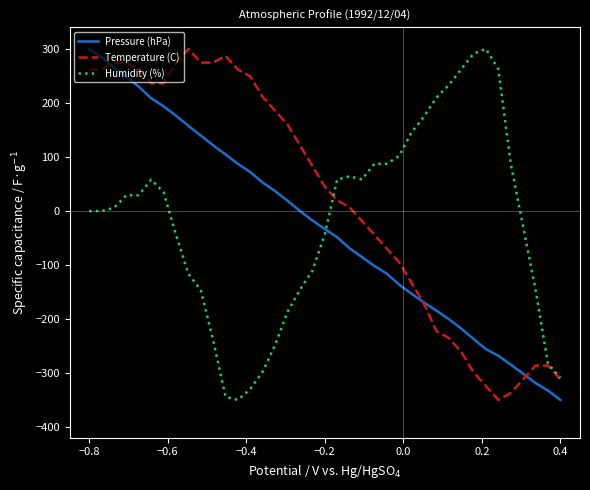

Which series has the largest total across all categories?

Temperature (C)